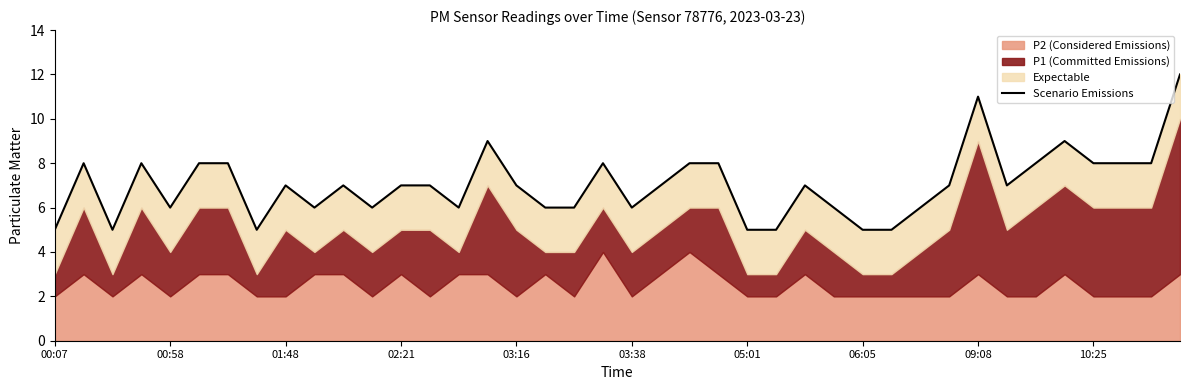

What is the sum of the values at 31 and 34?

15